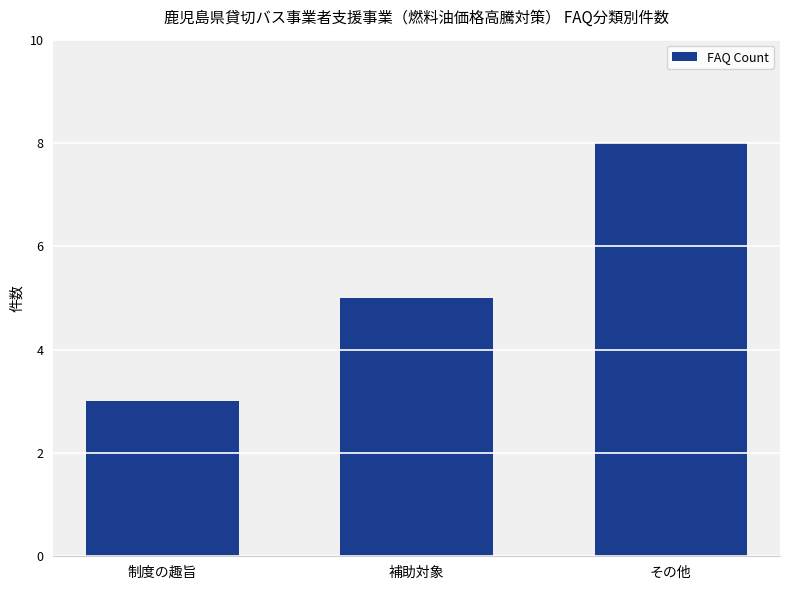

How many data points are less than 5?

1